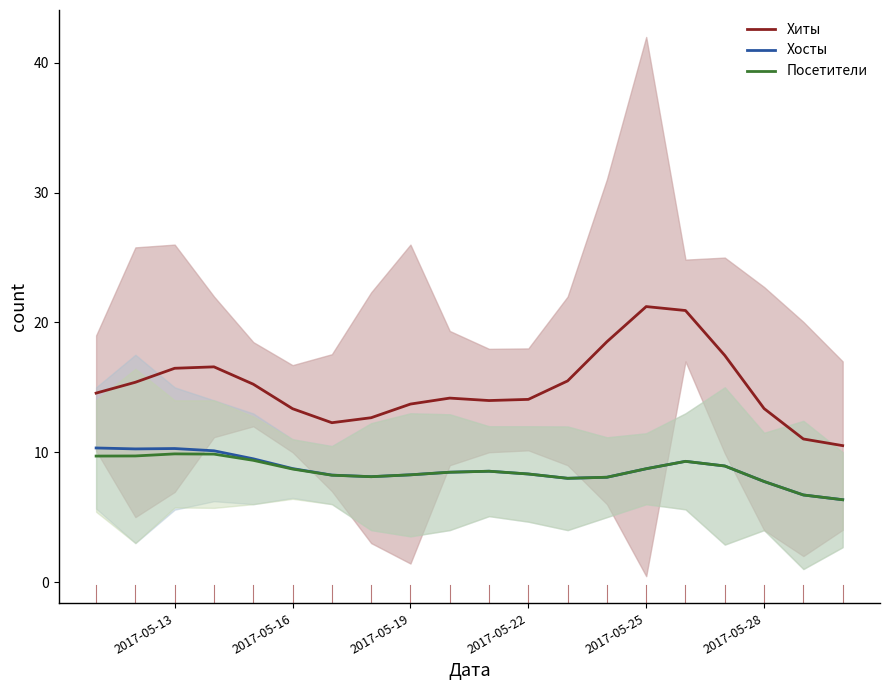

How many data points in Посетители are above 8?

16